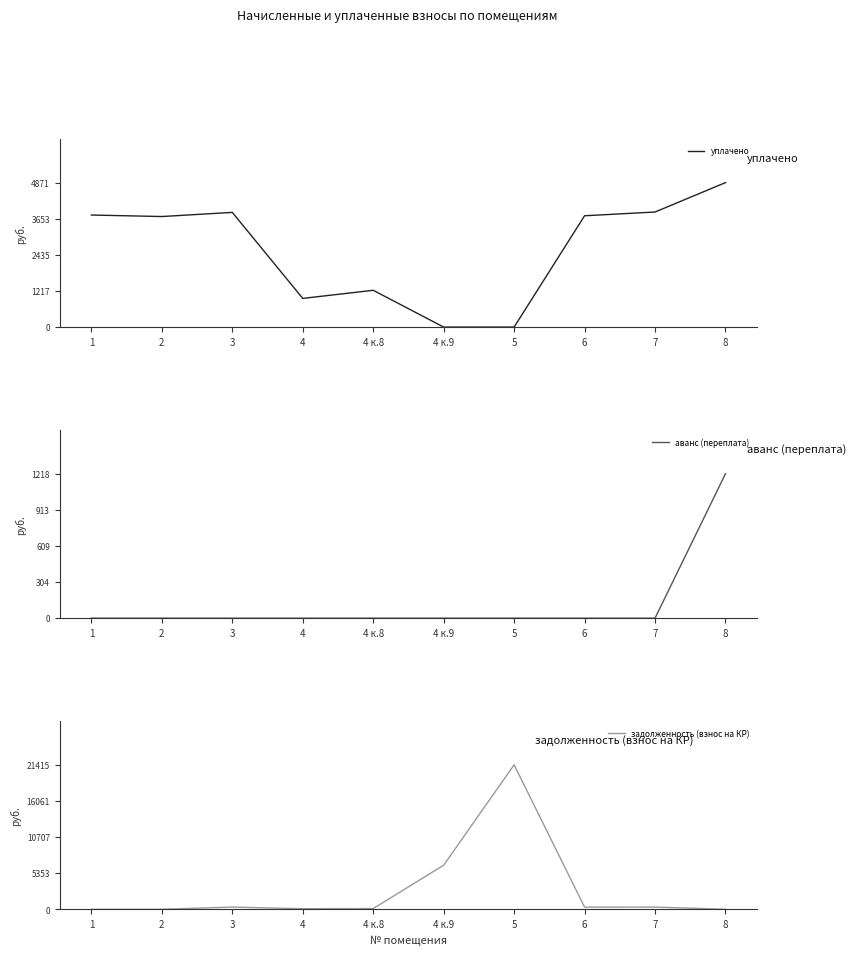

What is the difference between the задолженность (взнос на КР) values at 7 and 4 к.8?

220.0